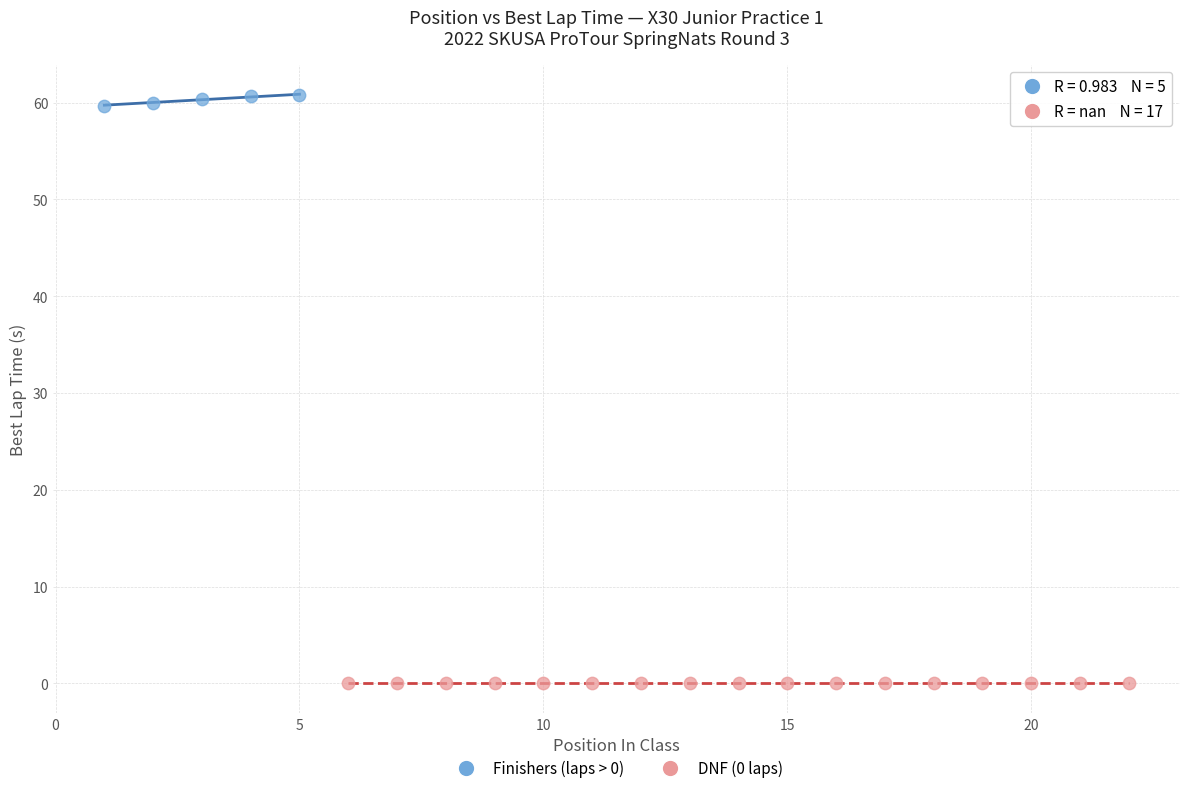

Which series contains the highest Y value?

Finishers (laps > 0)